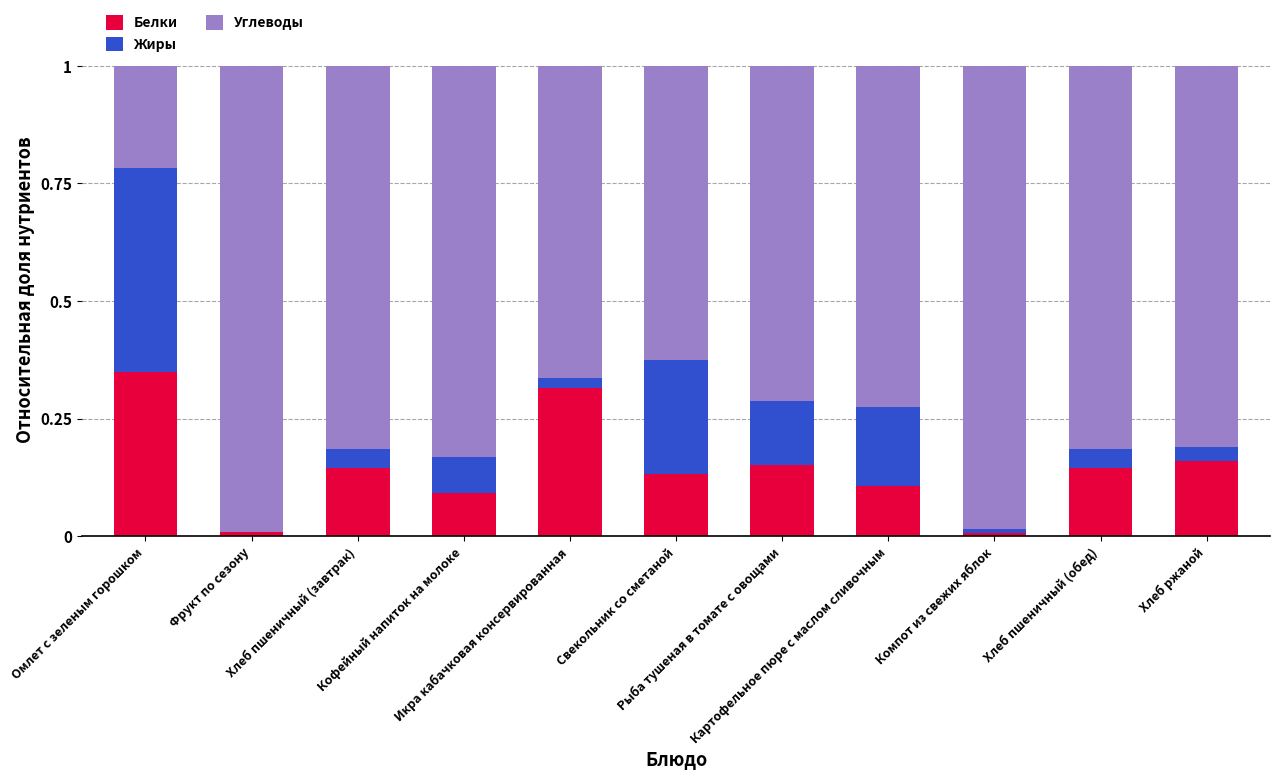

What is the average value of the Углеводы series?

0.7